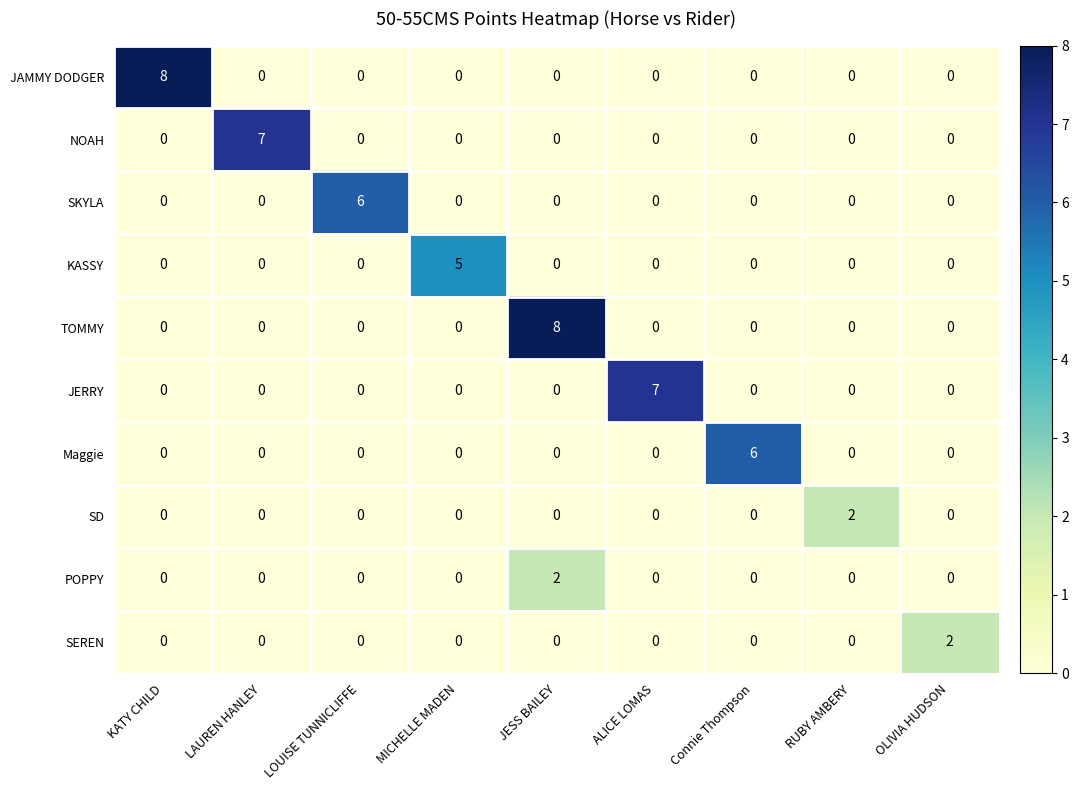

What is the total value across all series at ALICE LOMAS?

7